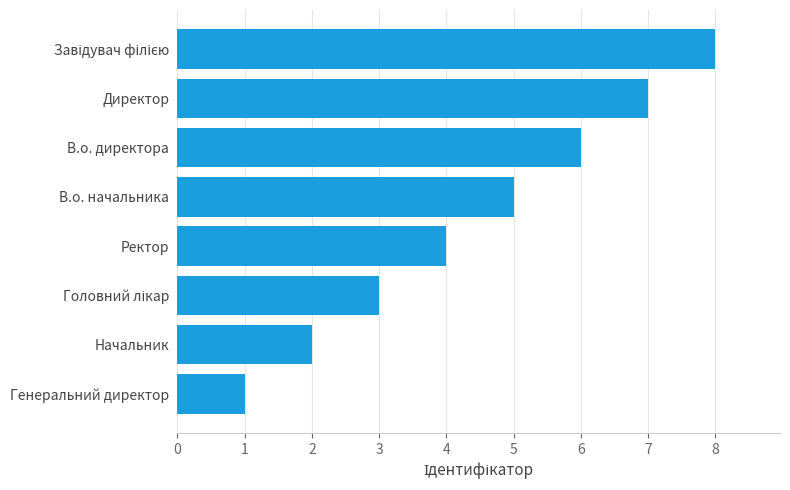

What is the change in value from Генеральний директор to Директор?

+6